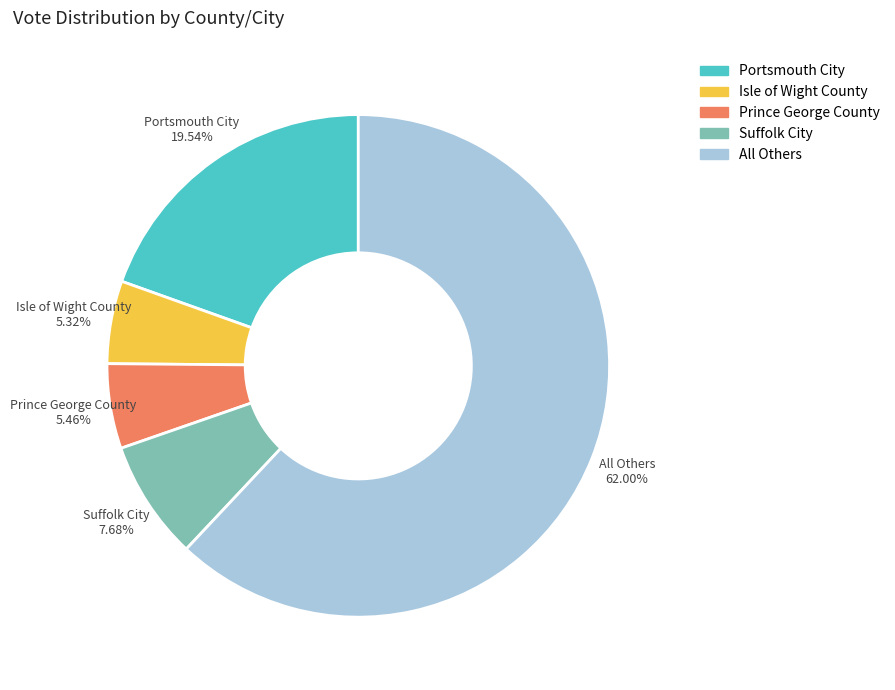

Does any single category account for the majority?

Yes